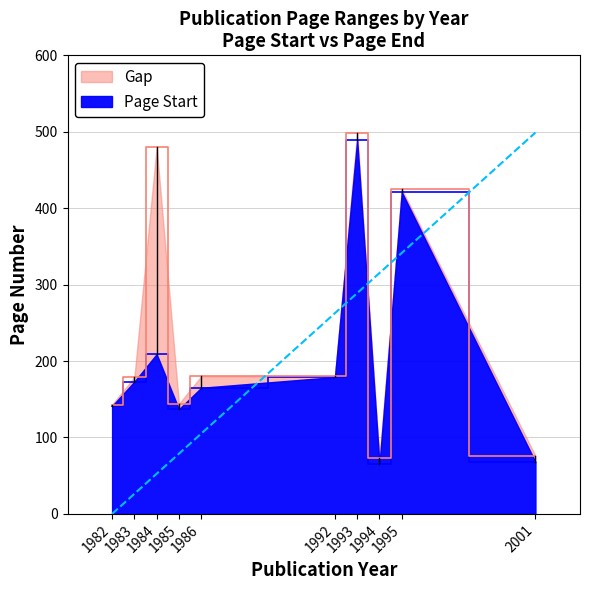

What is the value of the Page Start point at the 8th from the left?

65